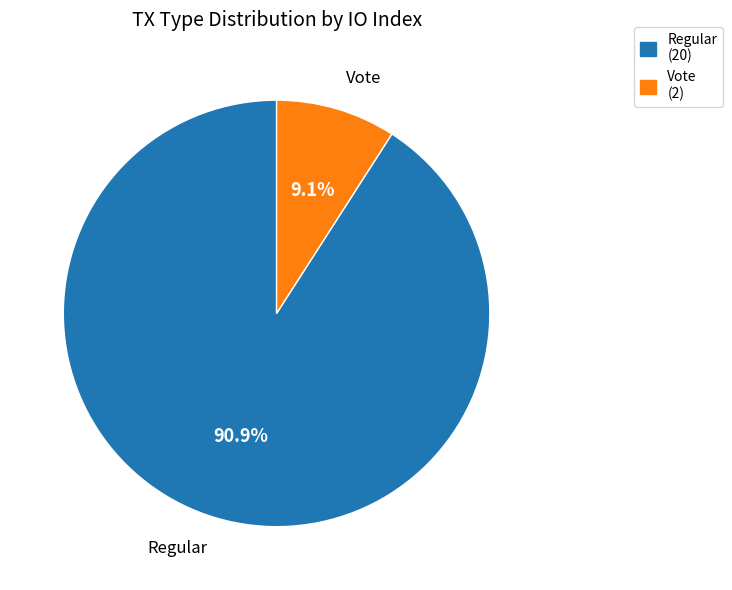

How many slices are in this pie chart?

2